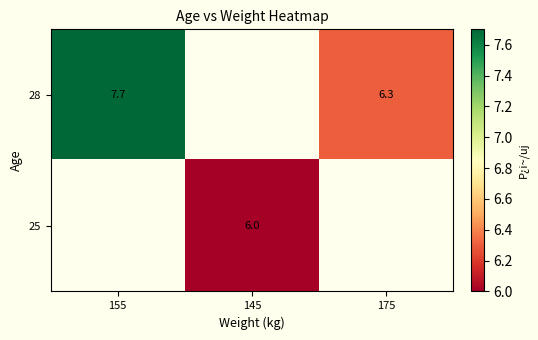

The 28 series shows 12.2 at 155. True or false?

False